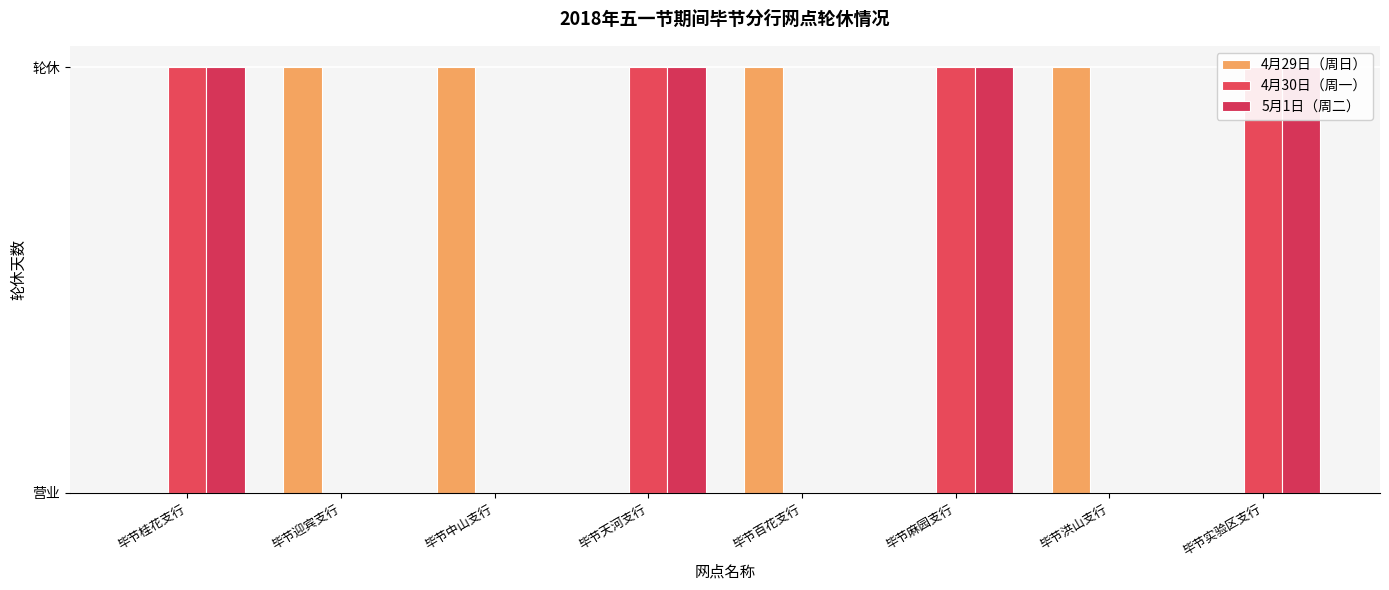

Reading left to right, extract all data points from this chart.

4月29日（周日）: 0	1	1	0	1	0	1	0
4月30日（周一）: 1	0	0	1	0	1	0	1
5月1日（周二）: 1	0	0	1	0	1	0	1